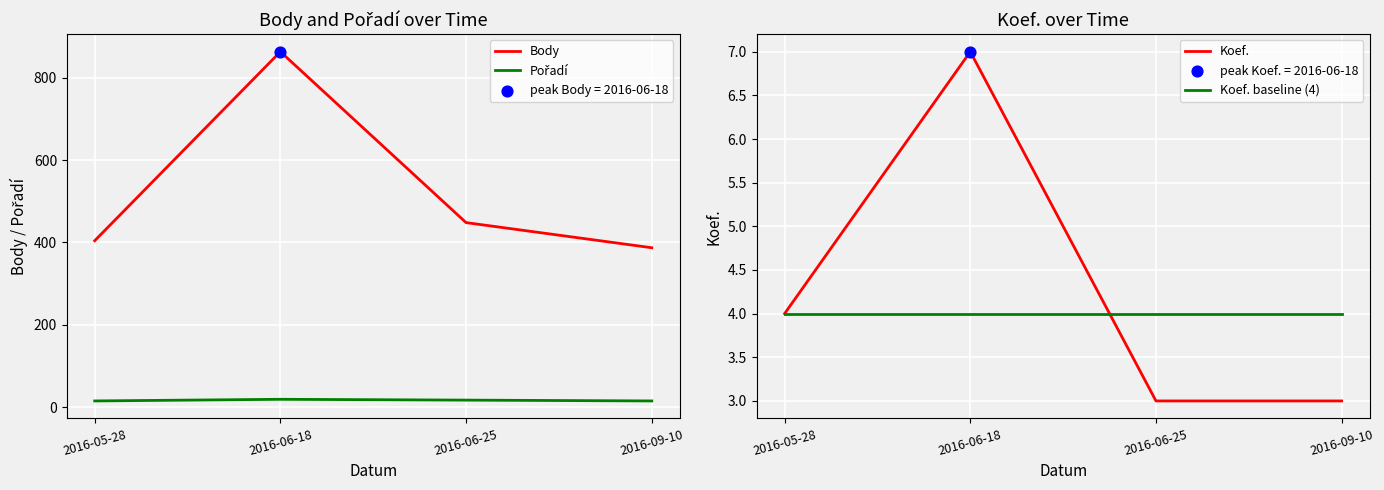

What is the total value across all series at 2016-05-28?

427